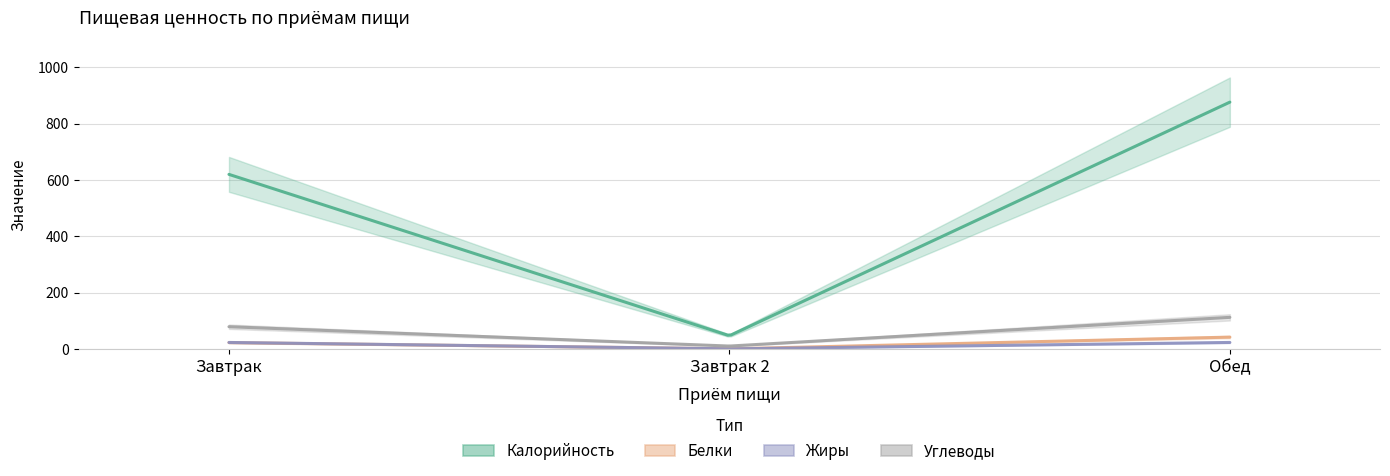

Between Завтрак 2 and Обед, which series saw the biggest shift?

Калорийность